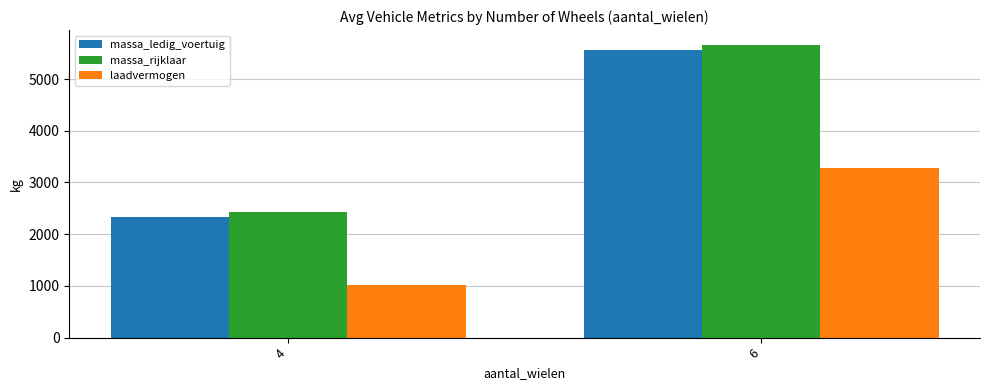

Reading left to right, extract all data points from this chart.

massa_ledig_voertuig: 4=2323	6=5560
massa_rijklaar: 4=2423	6=5664
laadvermogen: 4=1012	6=3288